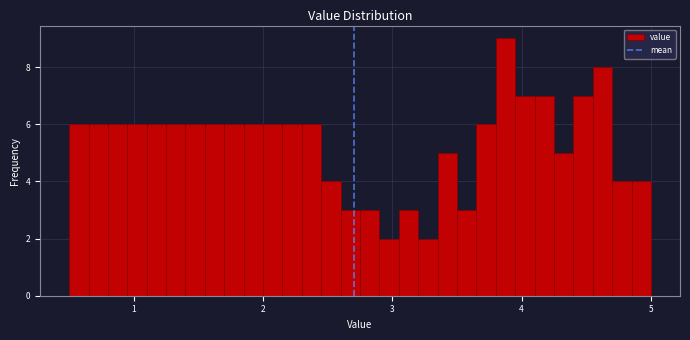

Around what value on the x-axis is the tallest bar? Give the approximate position of its centre, as read against the axis.

3.9